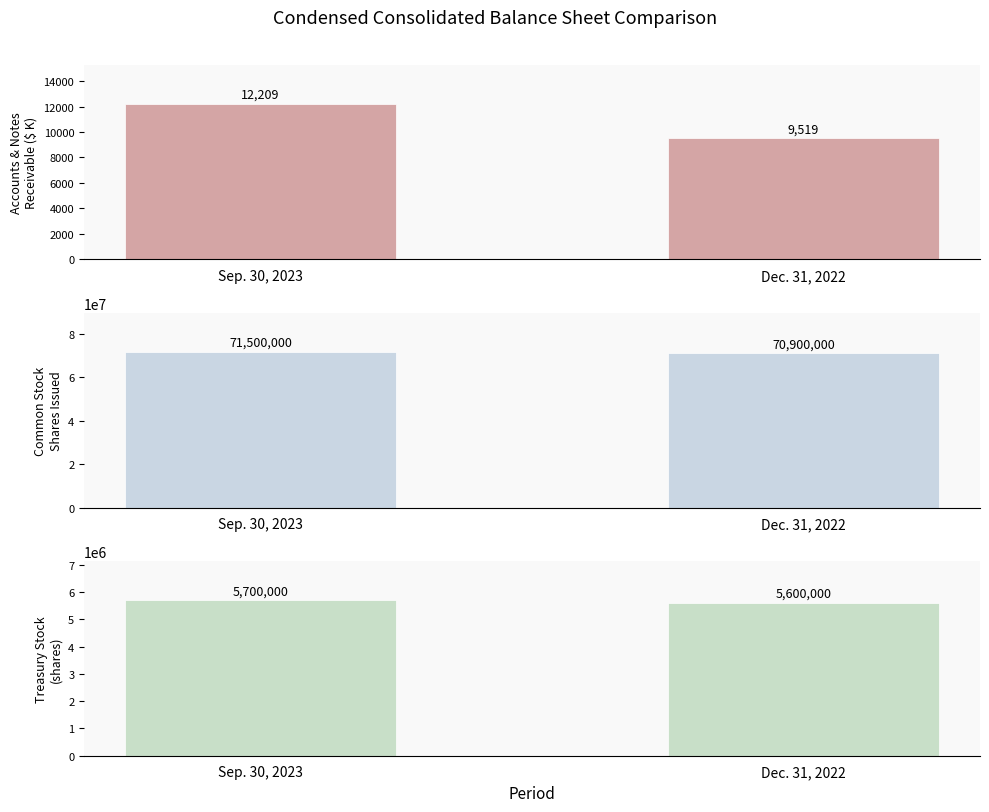

Between Dec. 31, 2022 and Sep. 30, 2023, which is larger?

Sep. 30, 2023